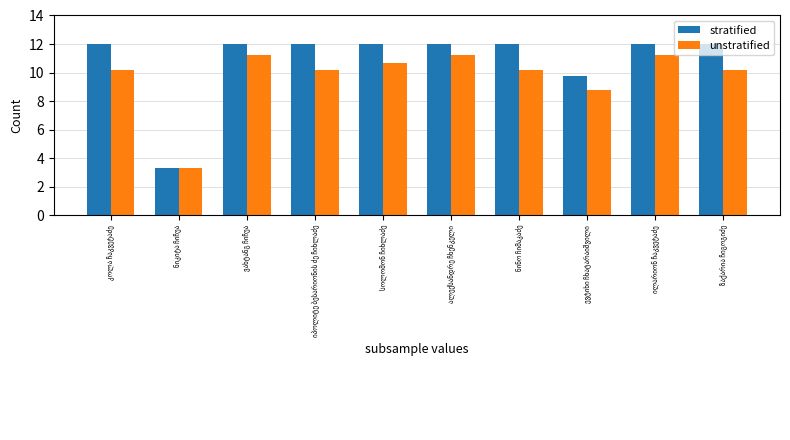

What is the minimum value for stratified?

3.3